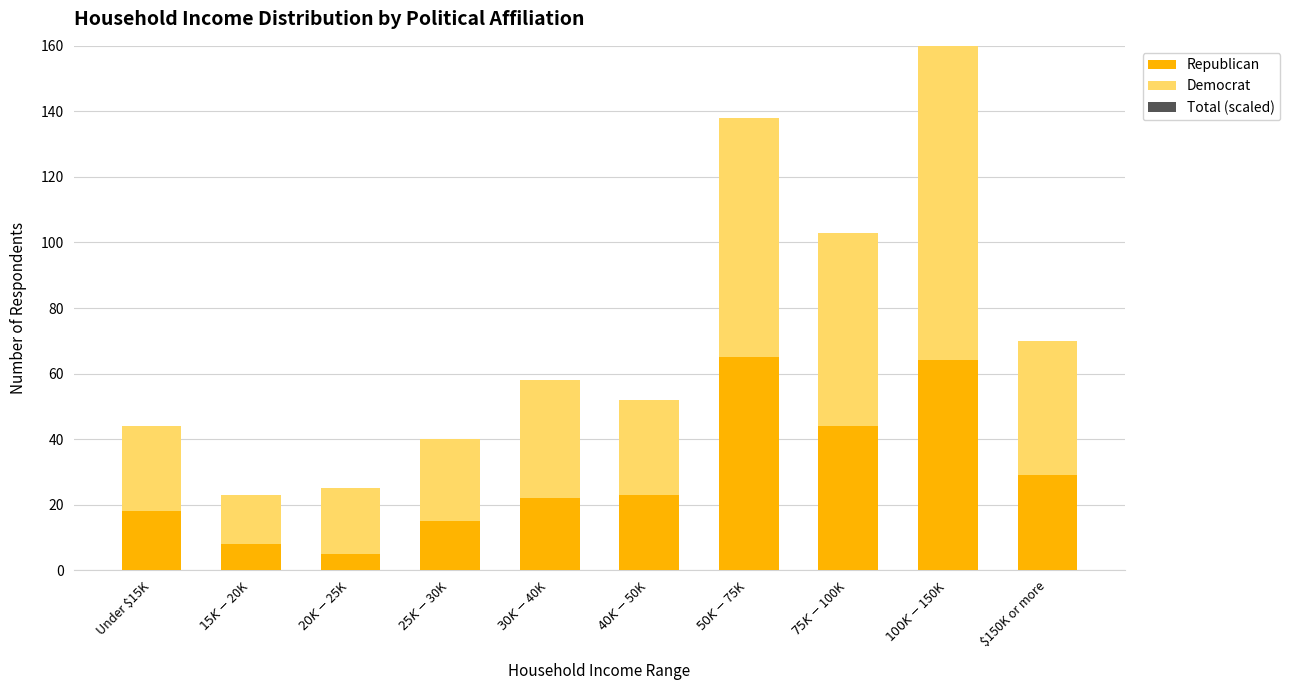

Does the chart contain any negative values?

No